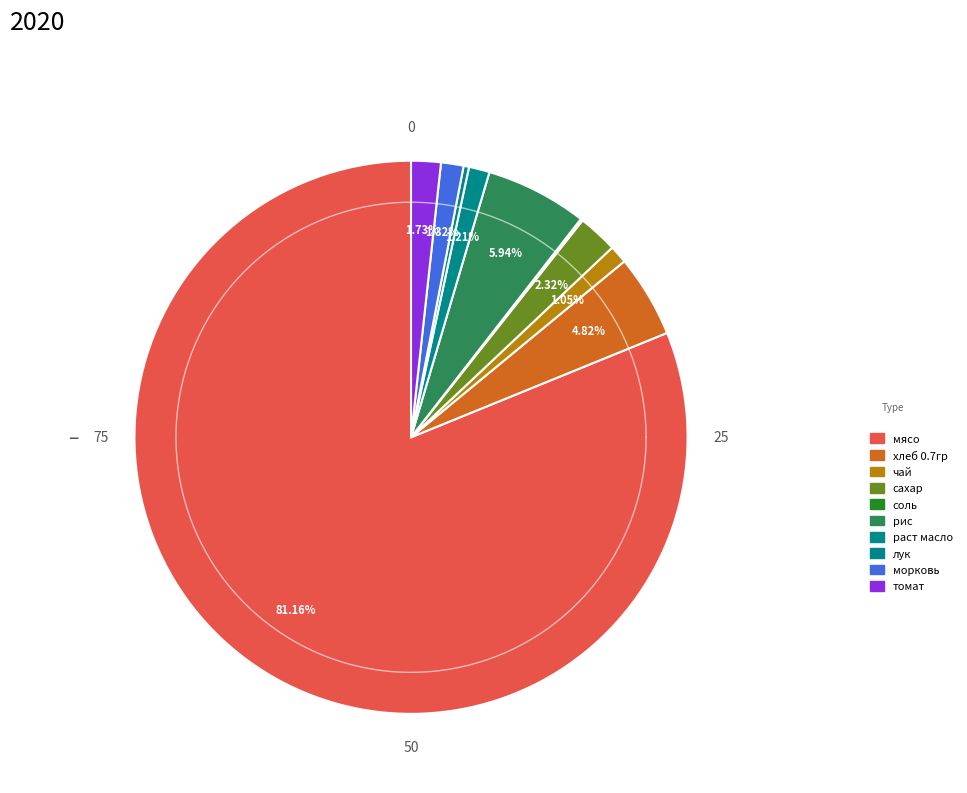

How many segments does this pie chart have?

10